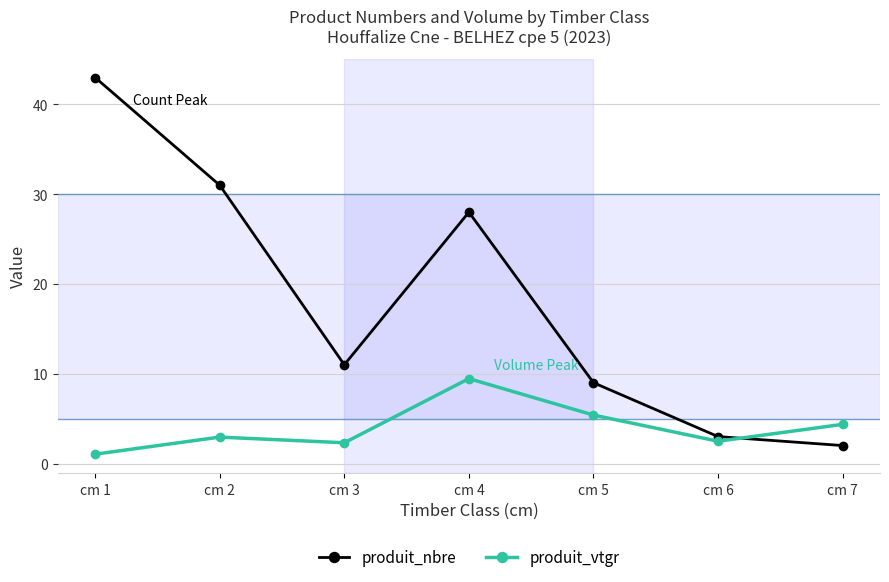

Is the value of produit_nbre at cm 7 greater than the value of produit_vtgr at cm 5?

No